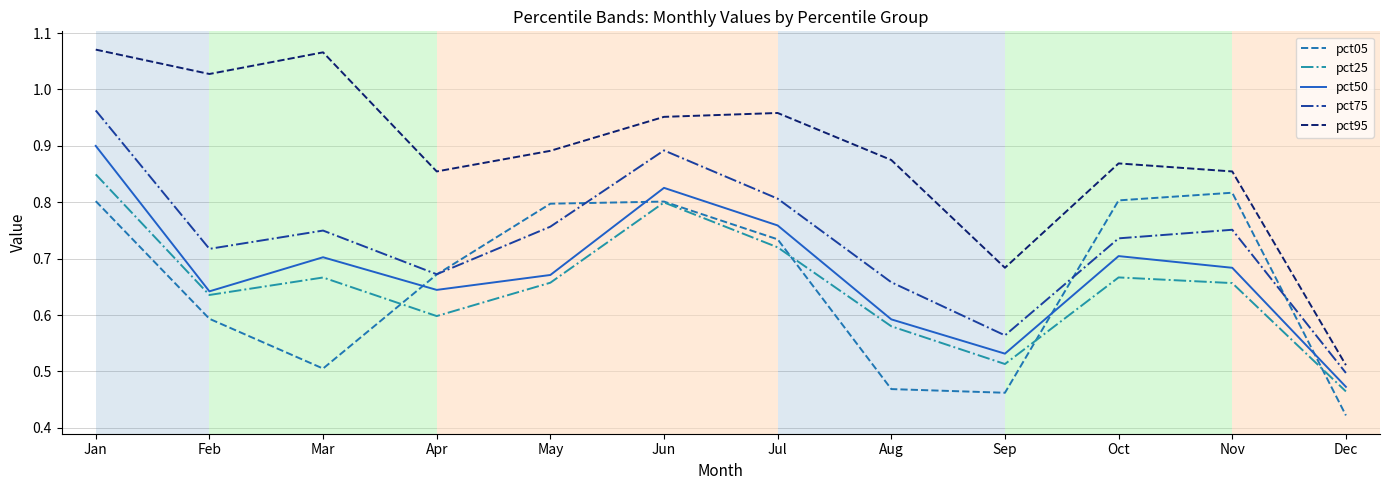

The pct50 series shows 0.8 at Jun. True or false?

True